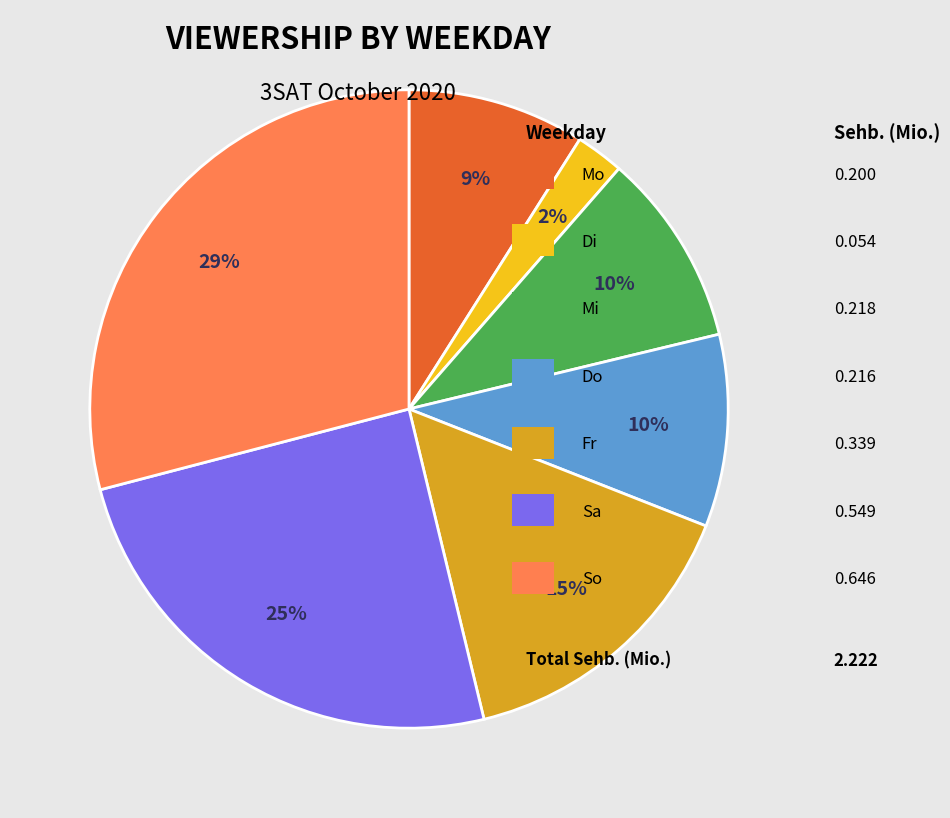

Does any single category account for the majority?

No